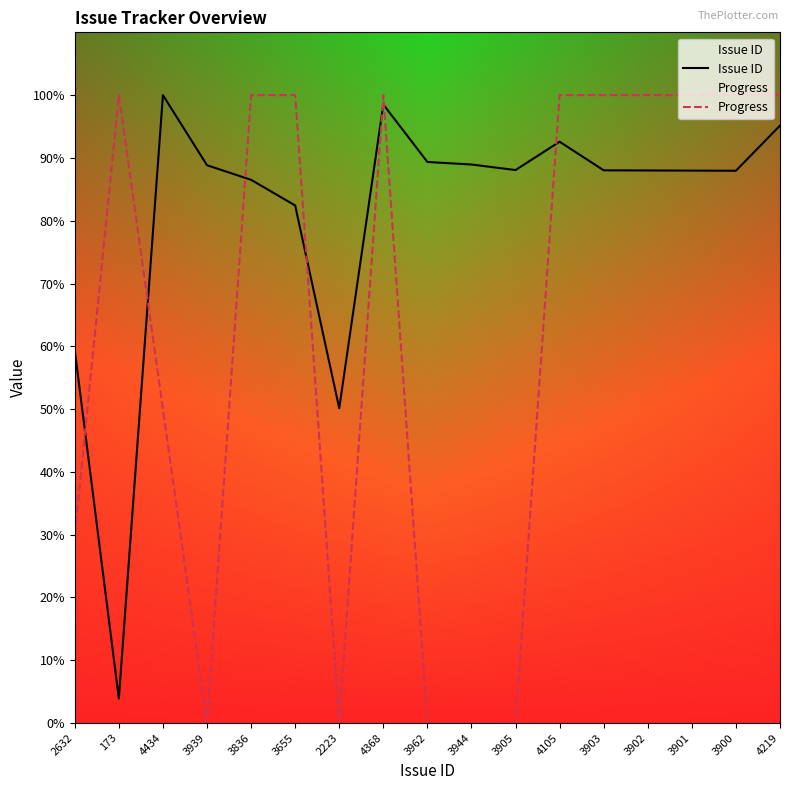

Which series changed the most between 3962 and 4219?

Progress